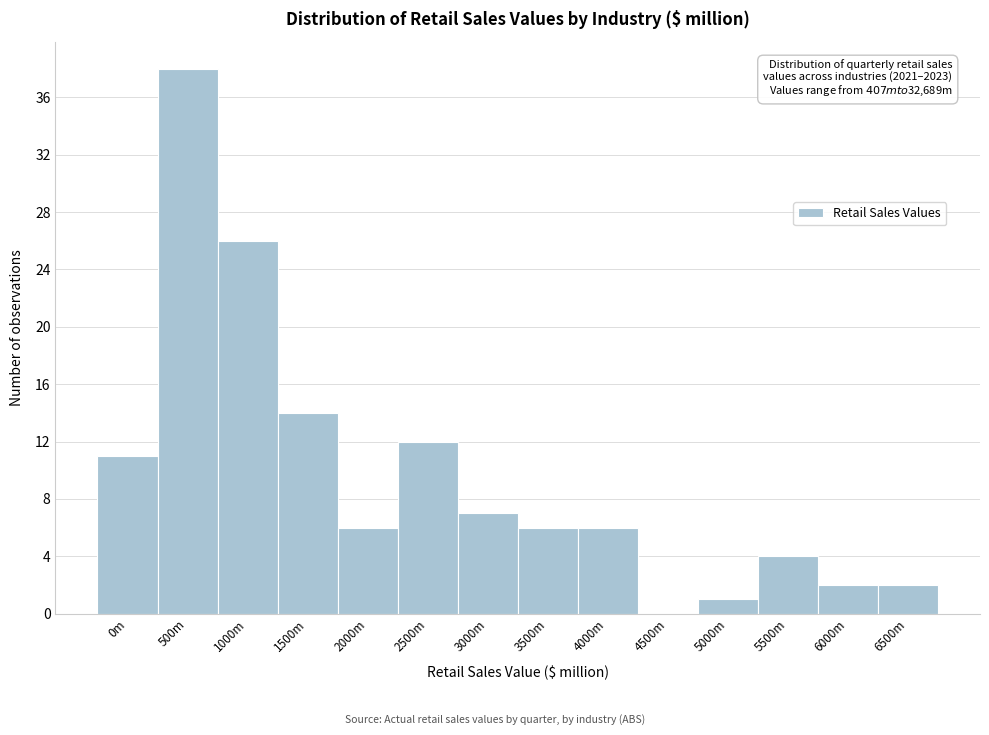

Reading right to left, extract all data points from this chart.

6500m=2	6000m=2	5500m=4	5000m=1	4500m=0	4000m=6	3500m=6	3000m=7	2500m=12	2000m=6	1500m=14	1000m=26	500m=38	0m=11